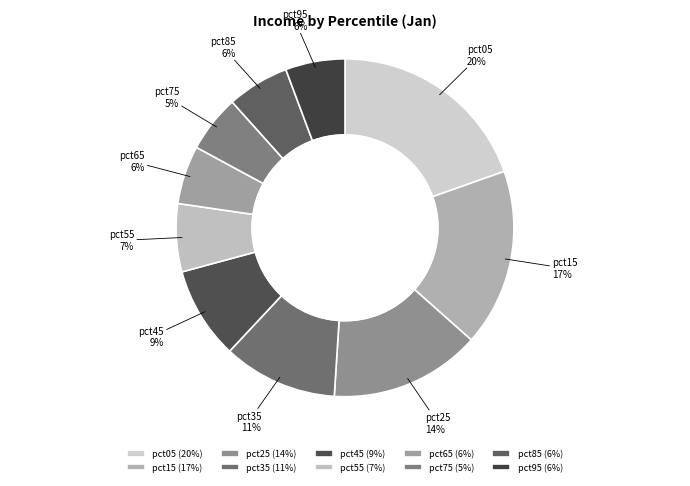

The pct15 slice represents 29% of the pie. True or false?

False